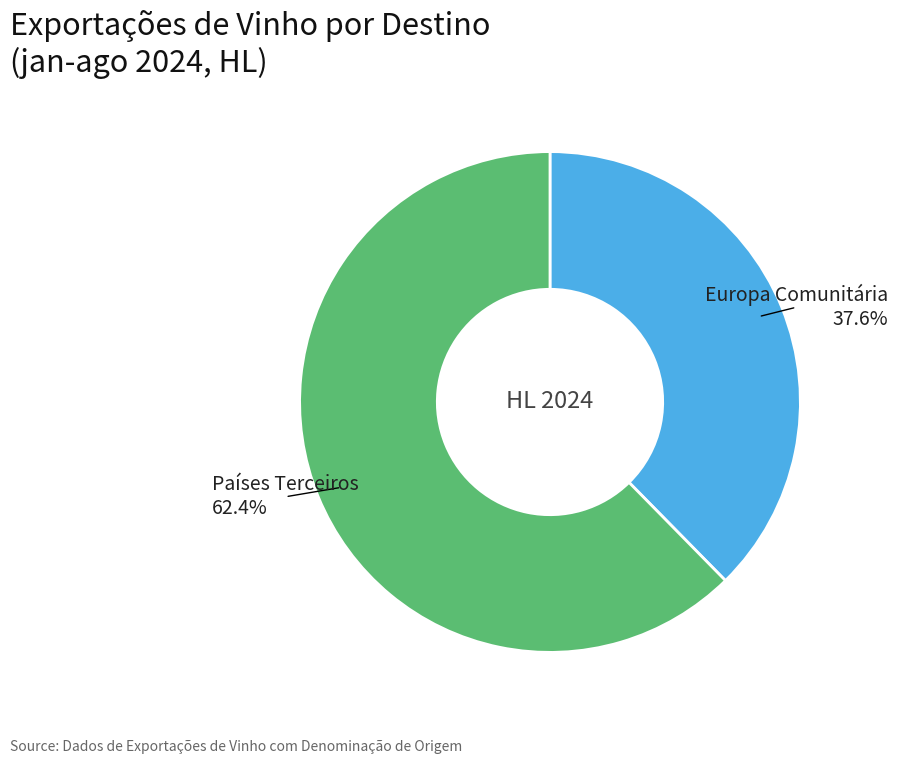

Does any single category account for the majority?

Yes